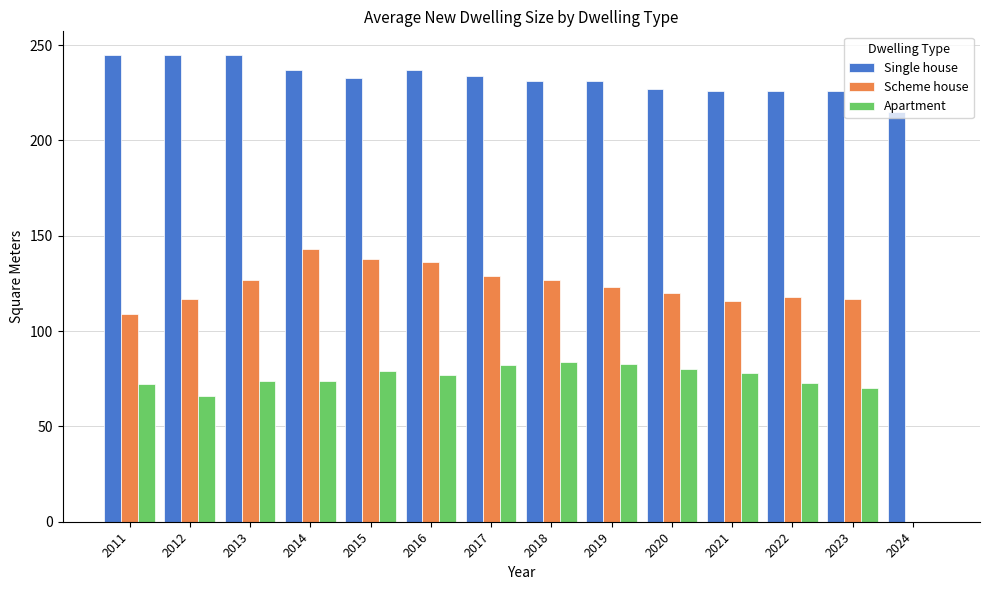

What value does the Single house series have at 2014, to the nearest 10?

240